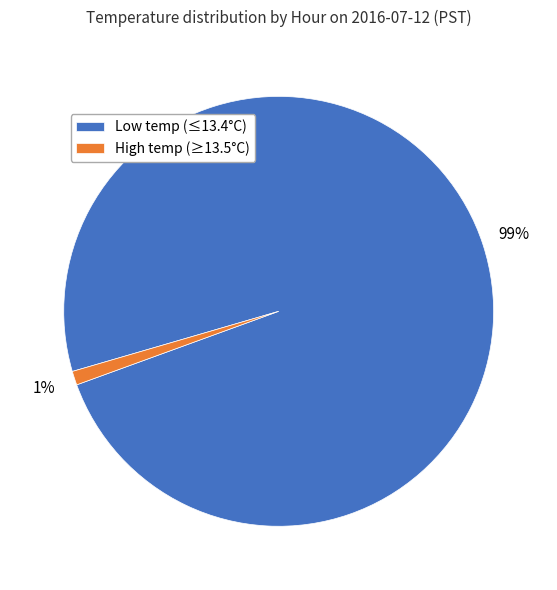

Is there a majority slice in this chart?

Yes